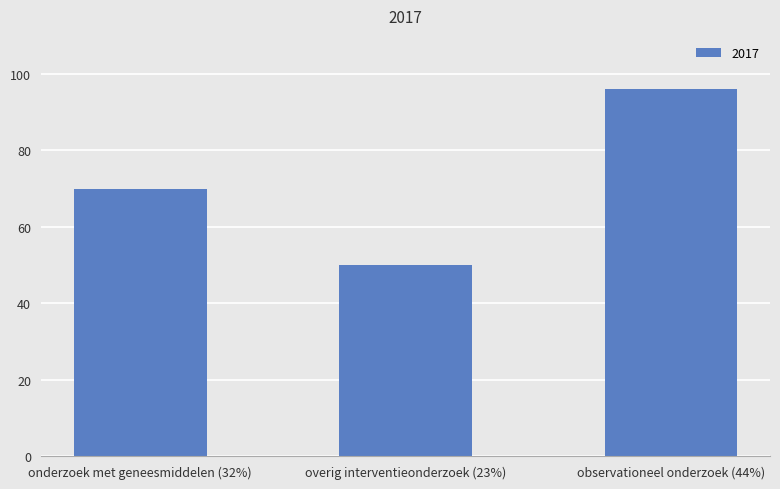

What is the label of the 3rd bar from the left?

observationeel onderzoek (44%)